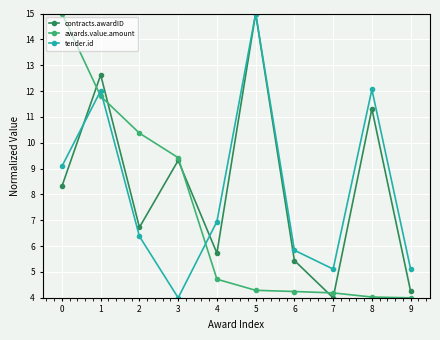

Which series has the largest total across all categories?

contracts.awardID